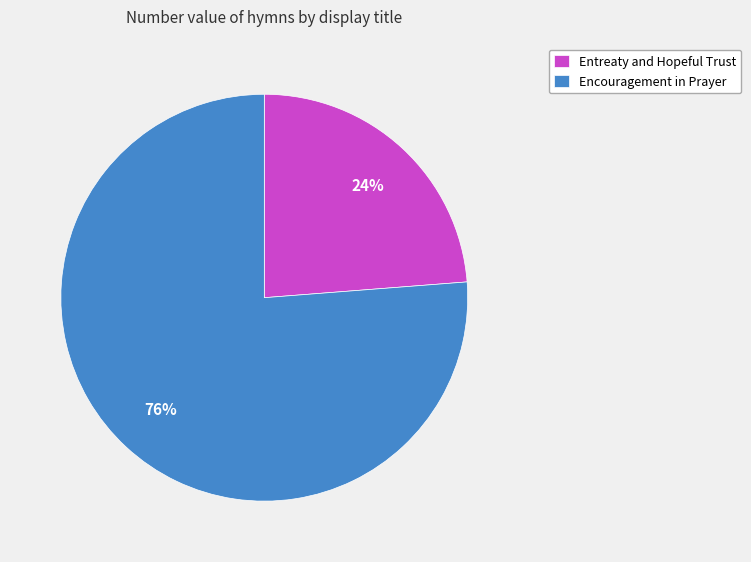

What is the ratio of the value at Encouragement in Prayer to the value at Entreaty and Hopeful Trust?

3.2